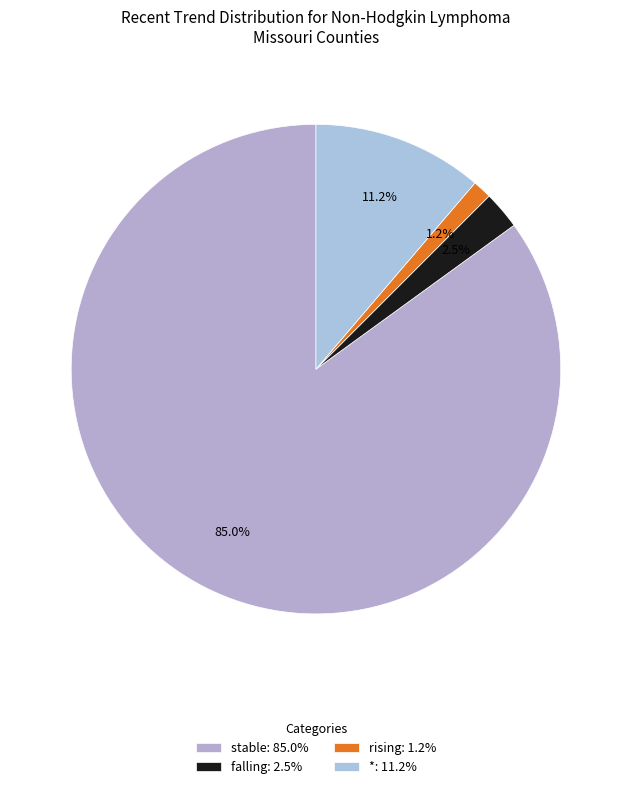

How many segments does this pie chart have?

4